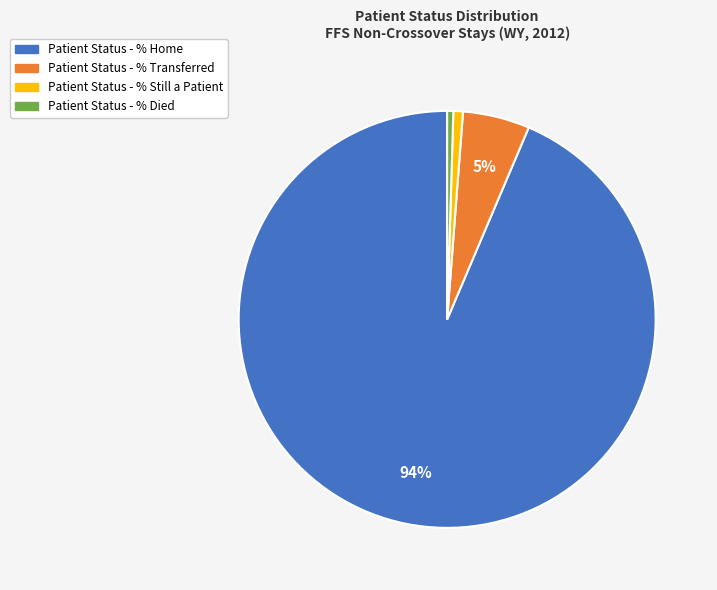

To the nearest percent, what portion does Patient Status - % Still a Patient represent?

1%